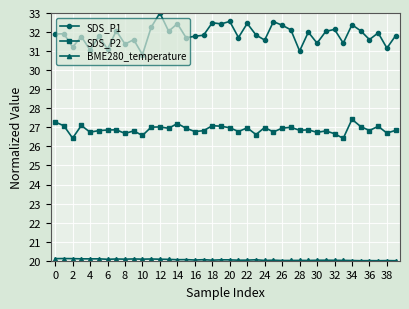

At how many categories does at least one series exceed 23?

40